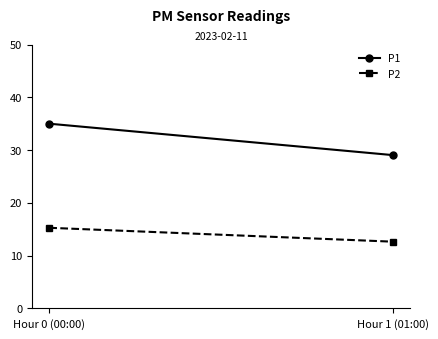

List the series in order of their peak value, lowest first.

P2, P1